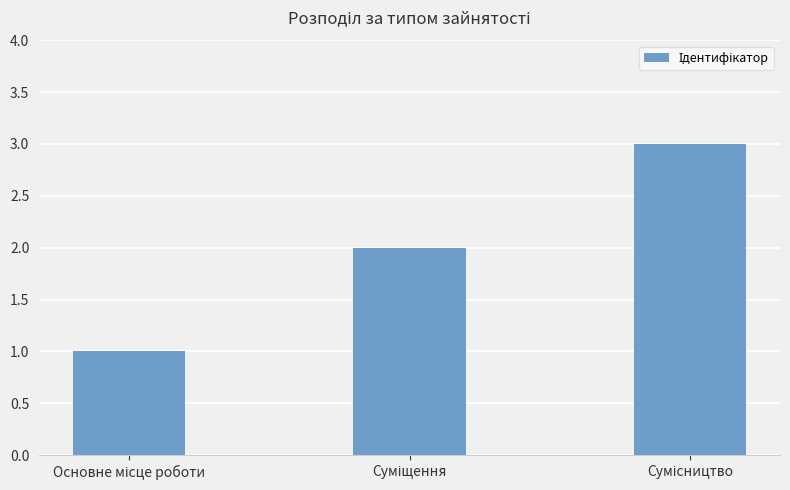

What is the maximum value shown in the chart?

3